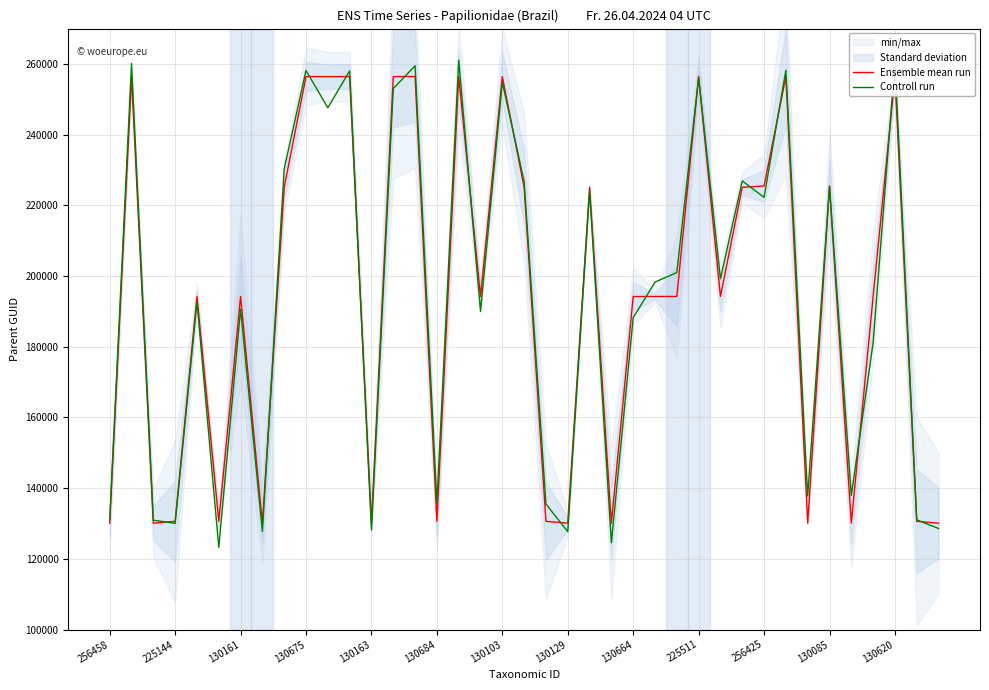

The value of Controll run at 130163 is 128159.6. True or false?

True